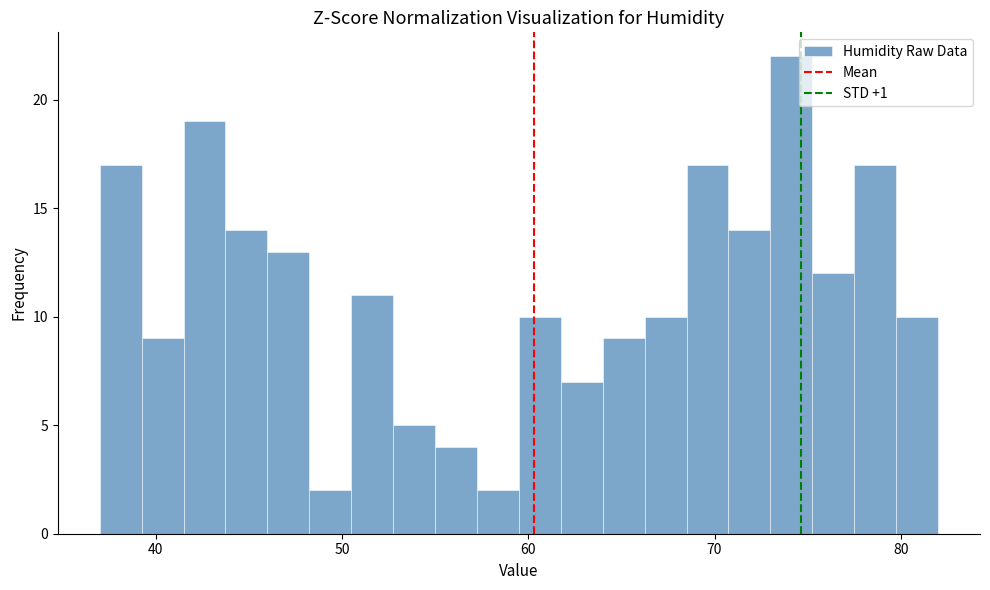

Read against the x-axis, roughly where is the centre of the tallest bar?

74